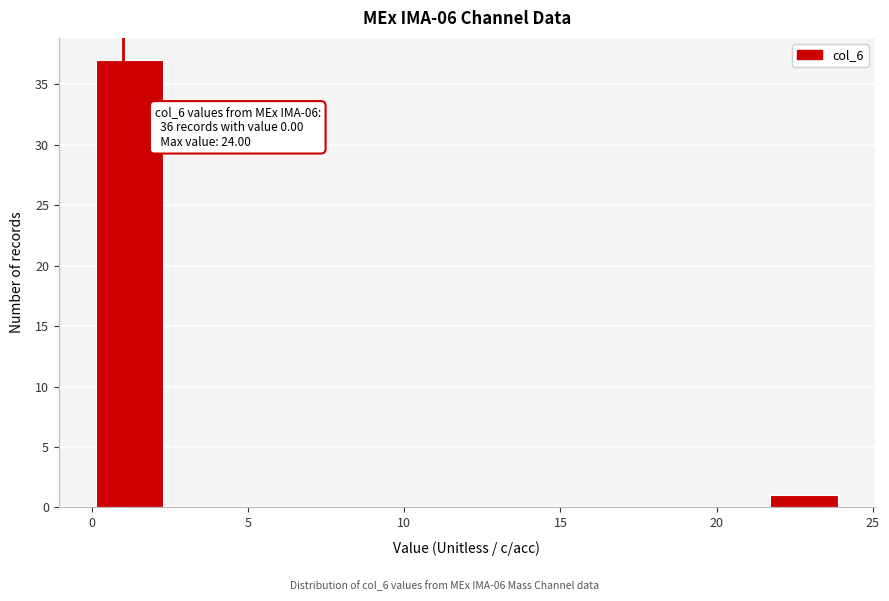

Which range on the x-axis has the tallest bar?

0.0 to 2.4